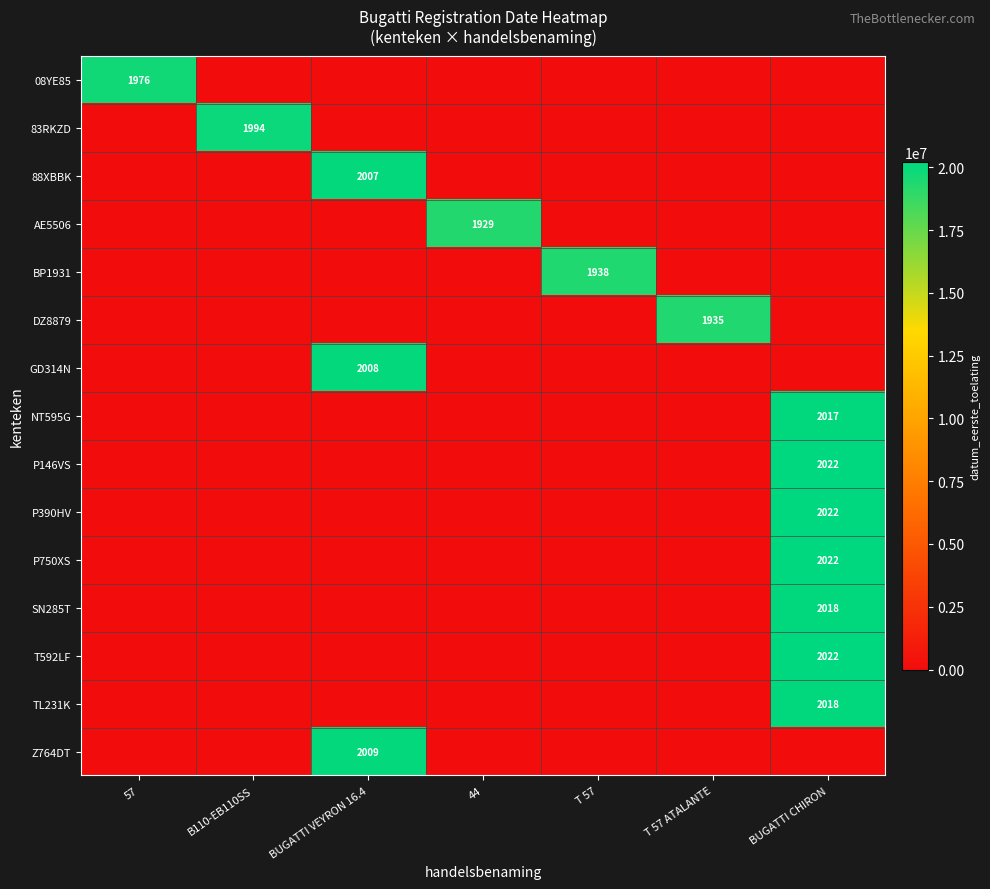

The Z764DT series shows 2009 at BUGATTI VEYRON 16.4. True or false?

True